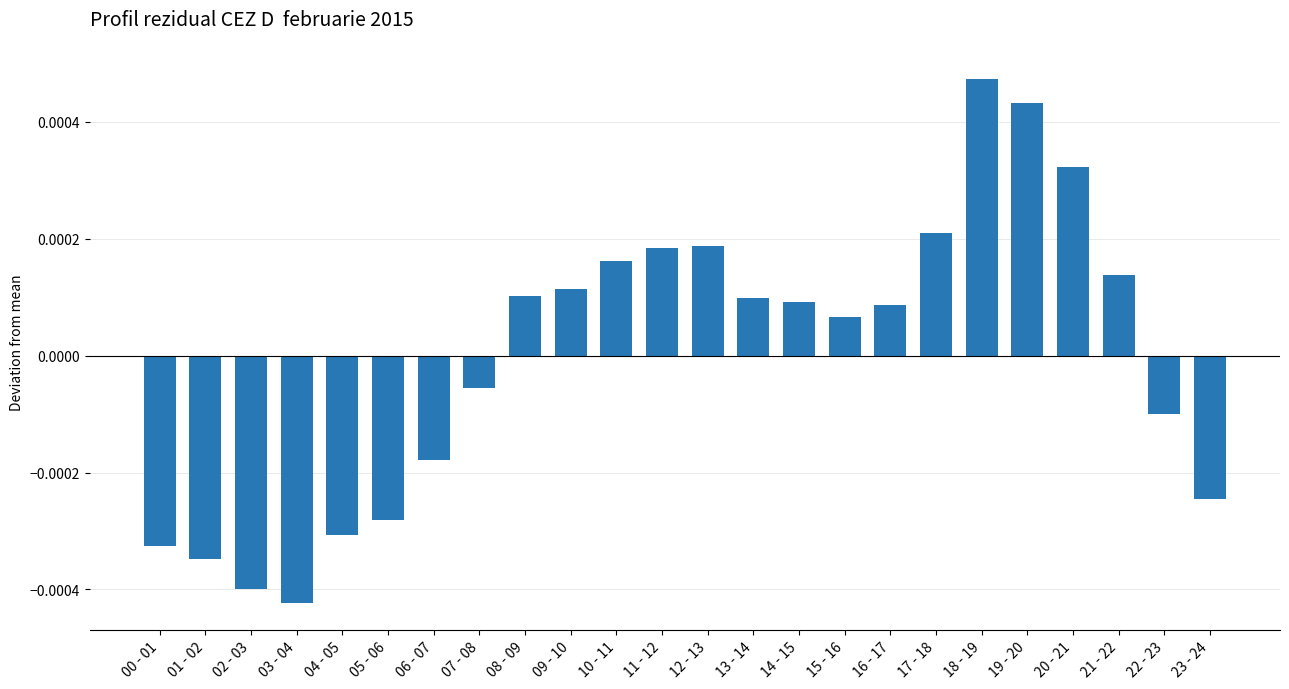

Where does the data first go above 0?

08 - 09